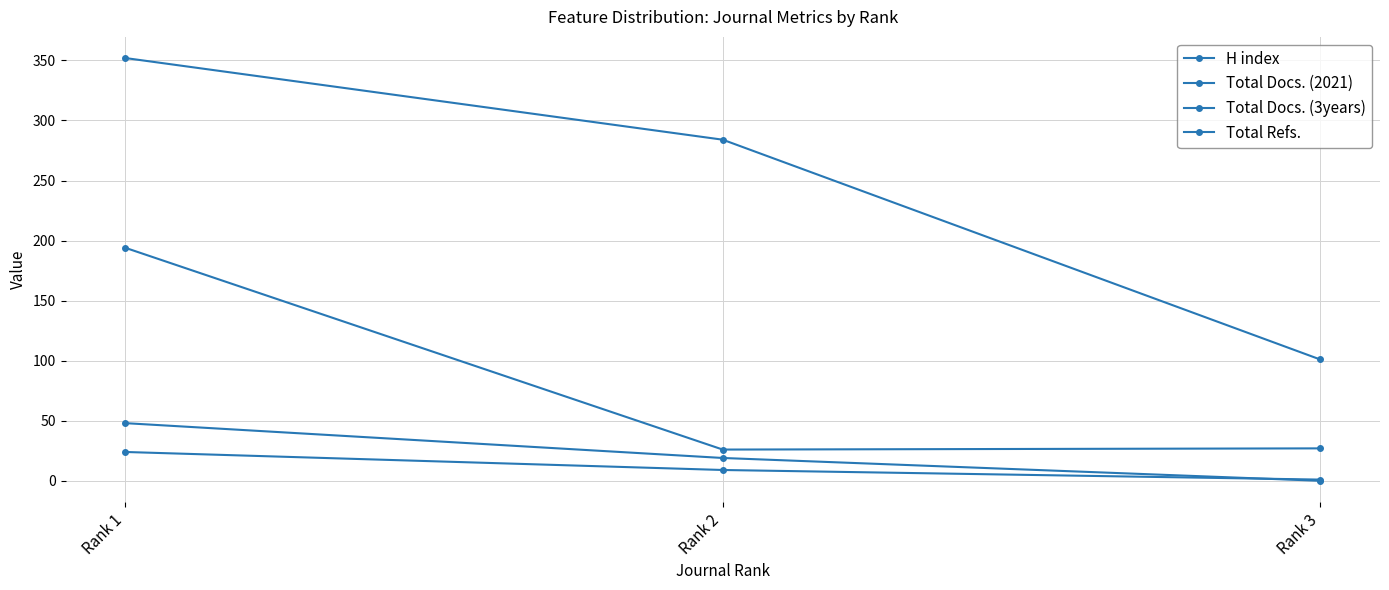

True or false: Total Refs. has a value of 194 at Rank 1.

True